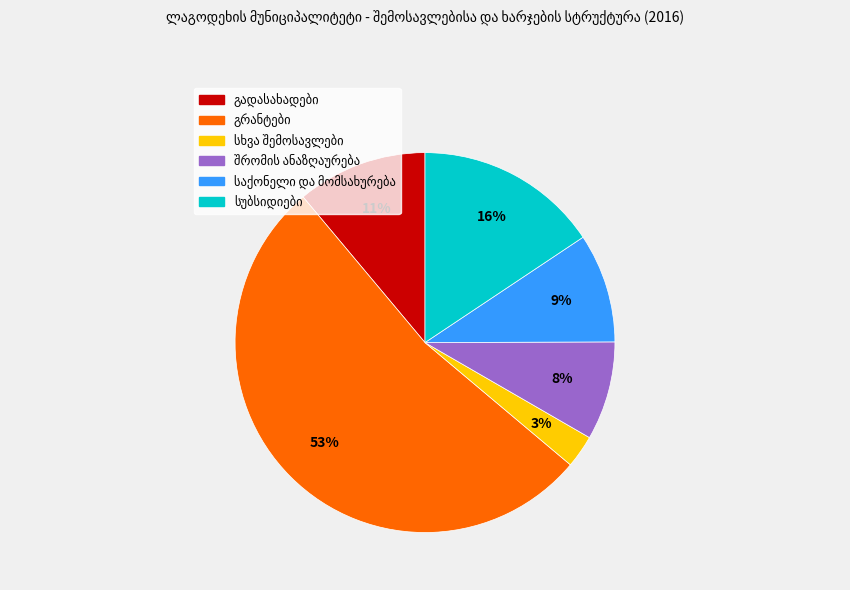

Does any single category account for the majority?

Yes